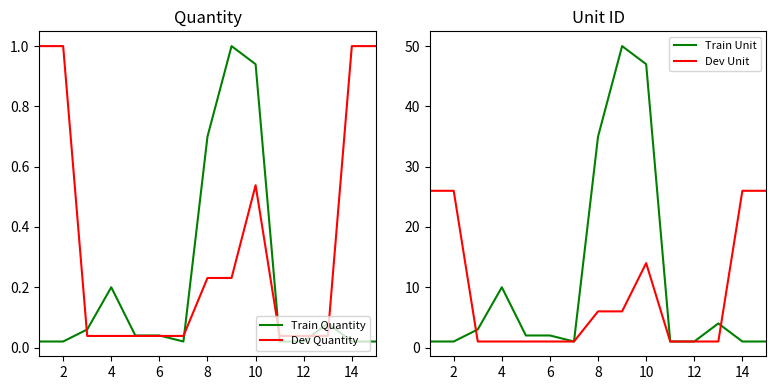

Is it true that Train Quantity equals 0.1 at 6?

False